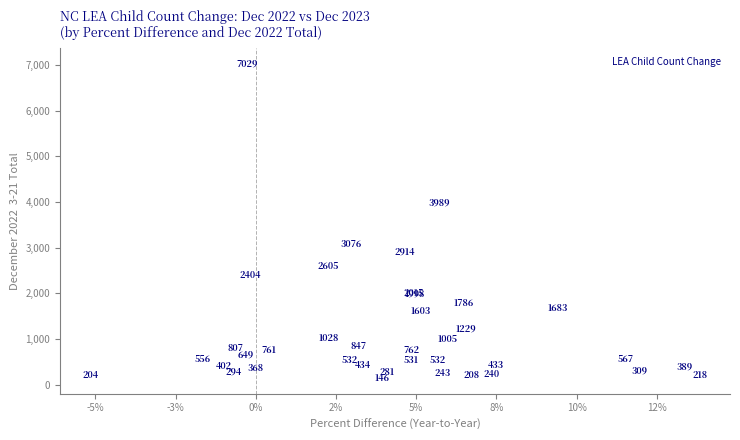

What Y value in the scatter plot is closest to 3587?

3989